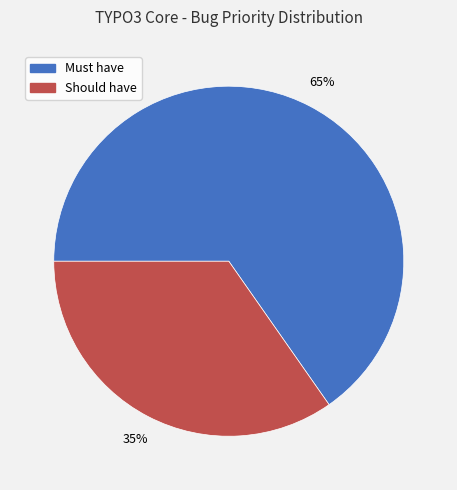

Count the number of slices in the pie.

2